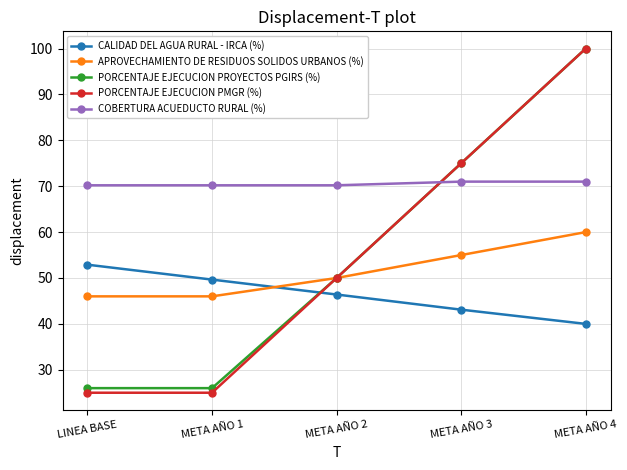

List the labels in order of CALIDAD DEL AGUA RURAL - IRCA (%) value, smallest first.

META AÑO 4, META AÑO 3, META AÑO 2, META AÑO 1, LINEA BASE